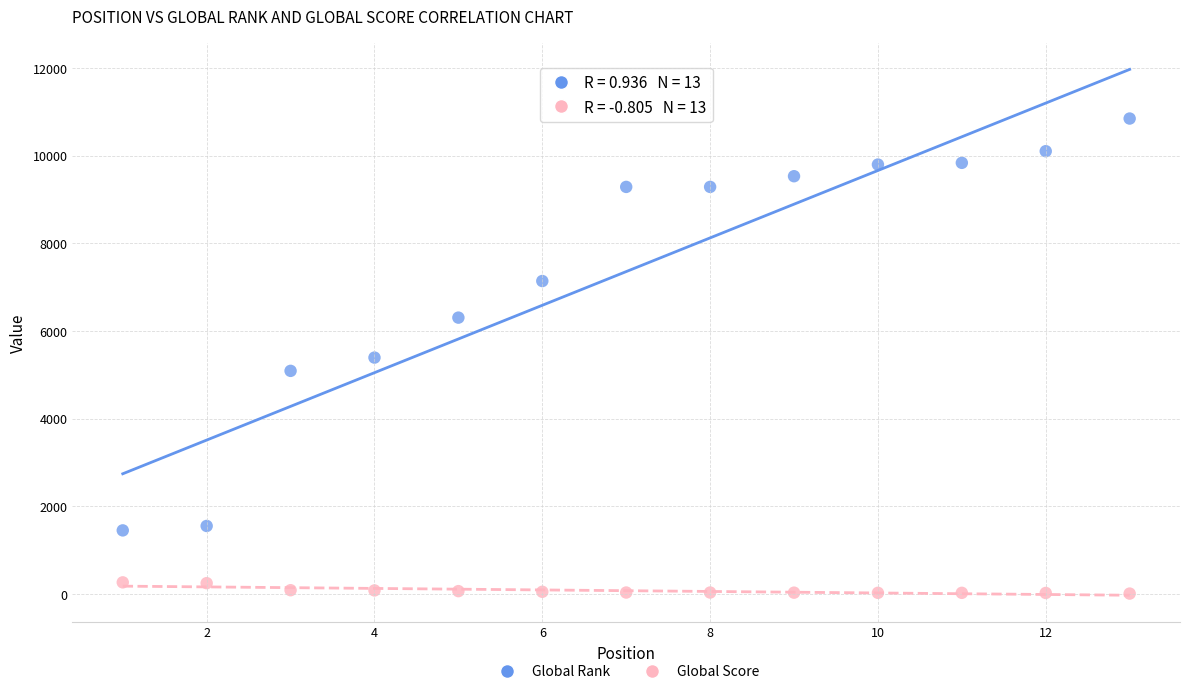

What are all the series names shown in the legend?

Global Rank, Global Score